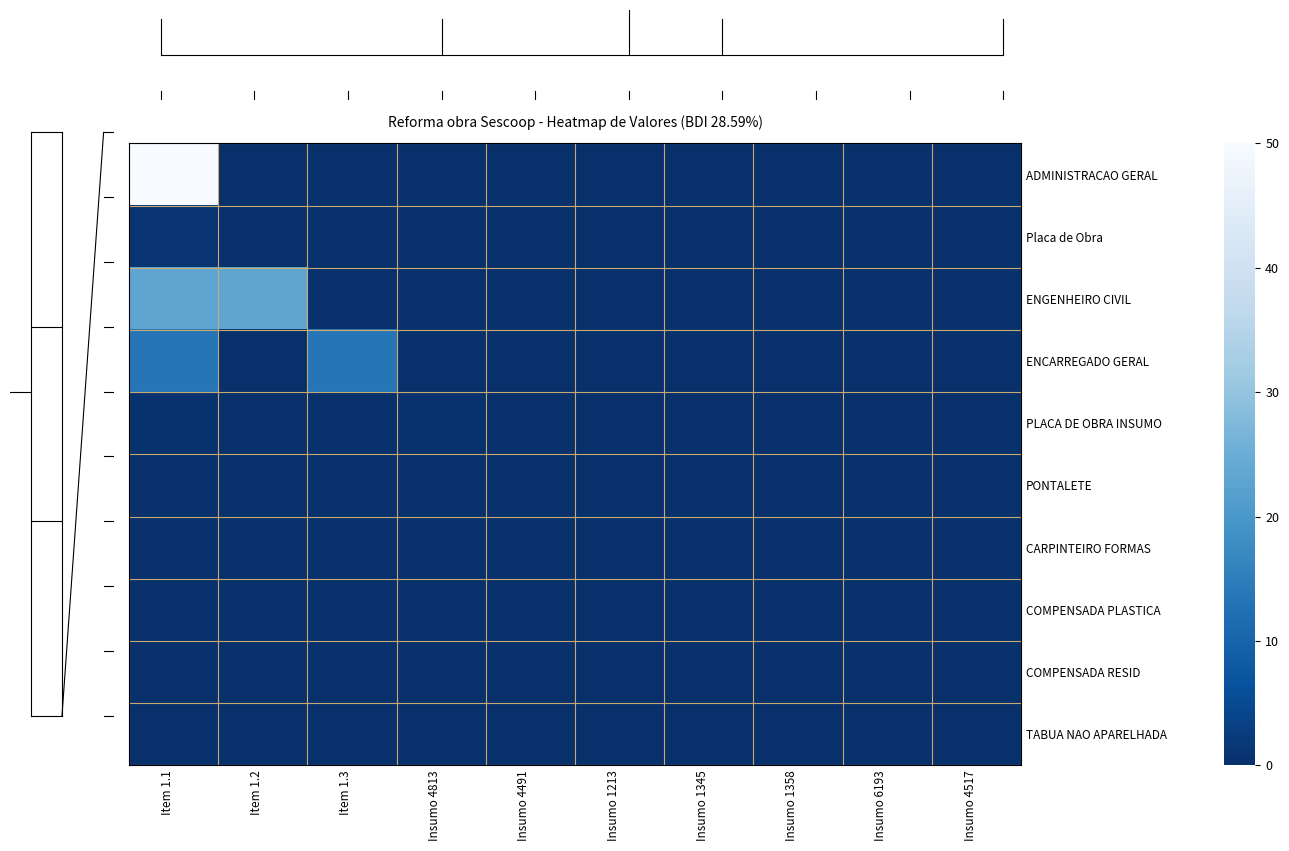

At how many categories does at least one series exceed 37?

1